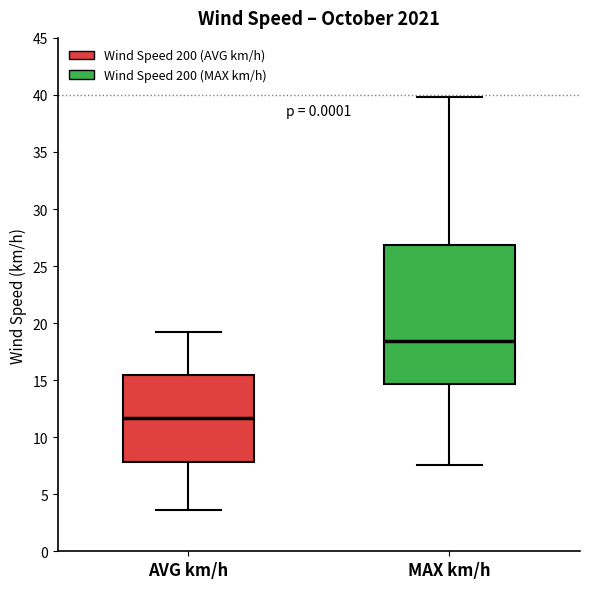

Reading left to right, transcribe this box plot: for each box, give where its median line is, the range the box spans, and where its two whiskers end, as read against the y-axis. The values are not printed on the chart, so give them approximately, as read against the axis.

AVG km/h: median 11.5, box 8.0 to 15.5, whiskers 3.5 to 19.0
MAX km/h: median 18.5, box 14.5 to 27.0, whiskers 7.5 to 40.0